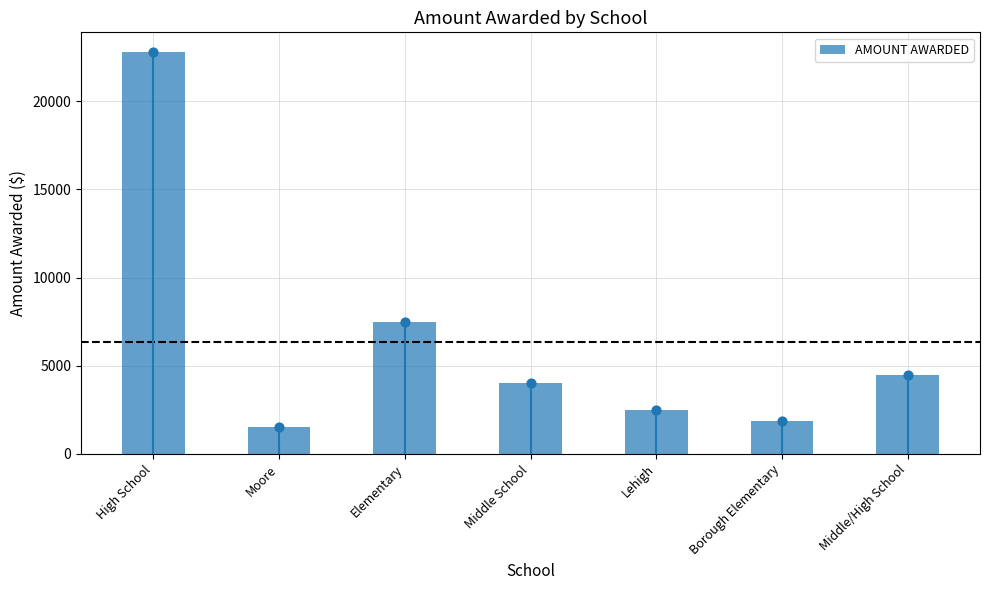

What is the change in value from High School to Lehigh?

-20279